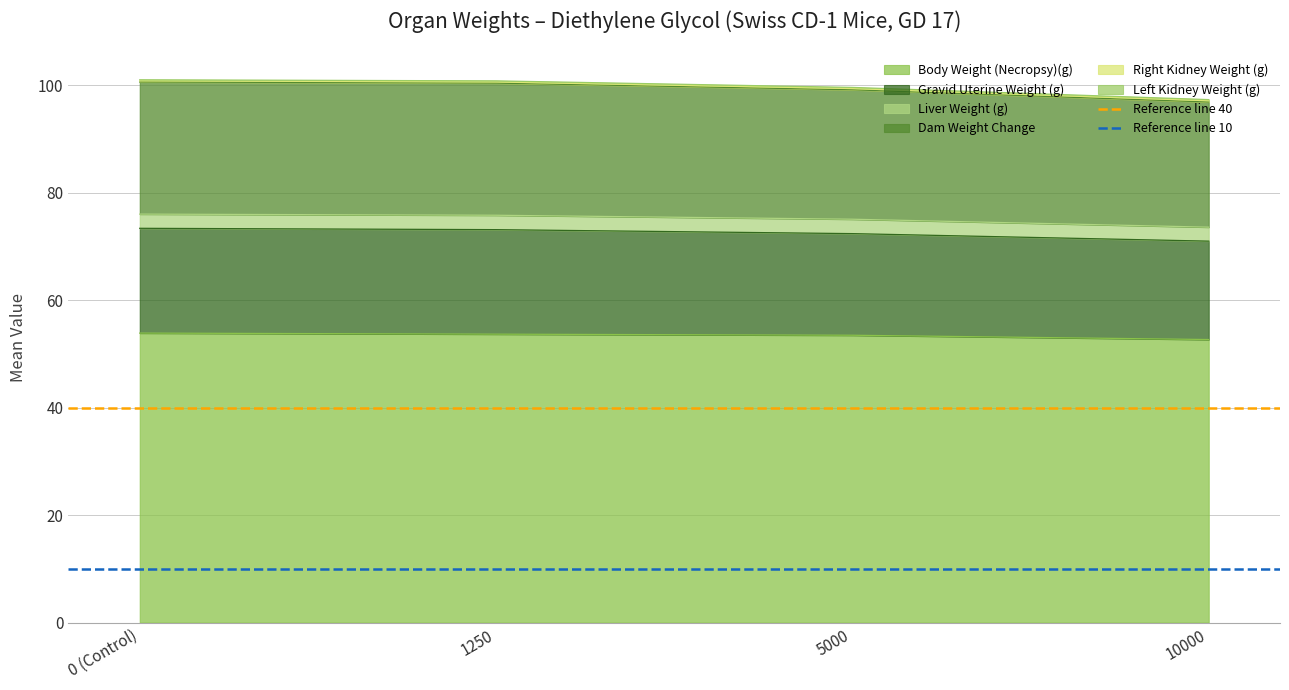

What is the value of the Reference line 40 point at the 2nd from the left?

40